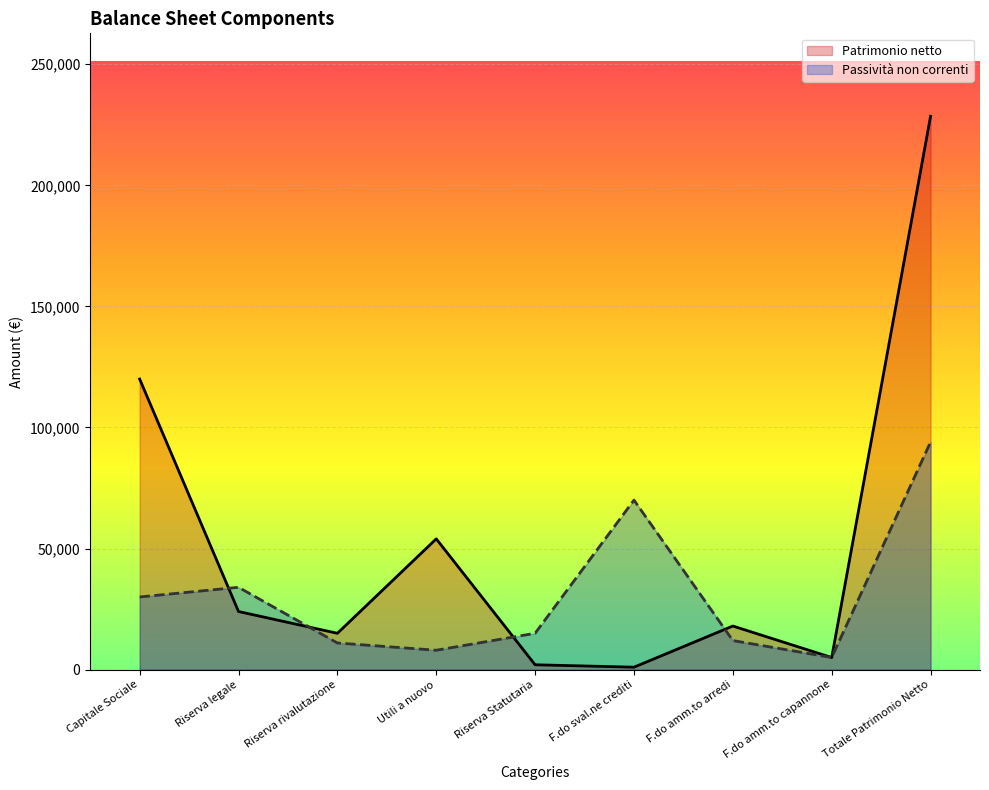

Where is the data nearest to the value 114750?

Capitale Sociale